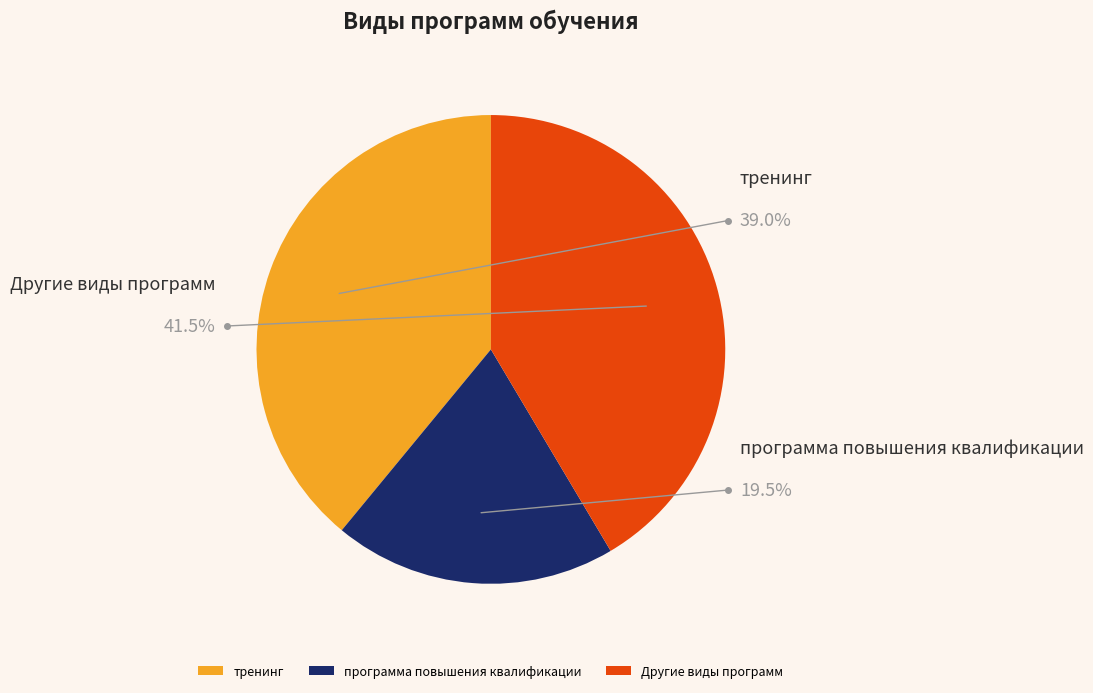

Does 3 account for over 50% of the chart?

No